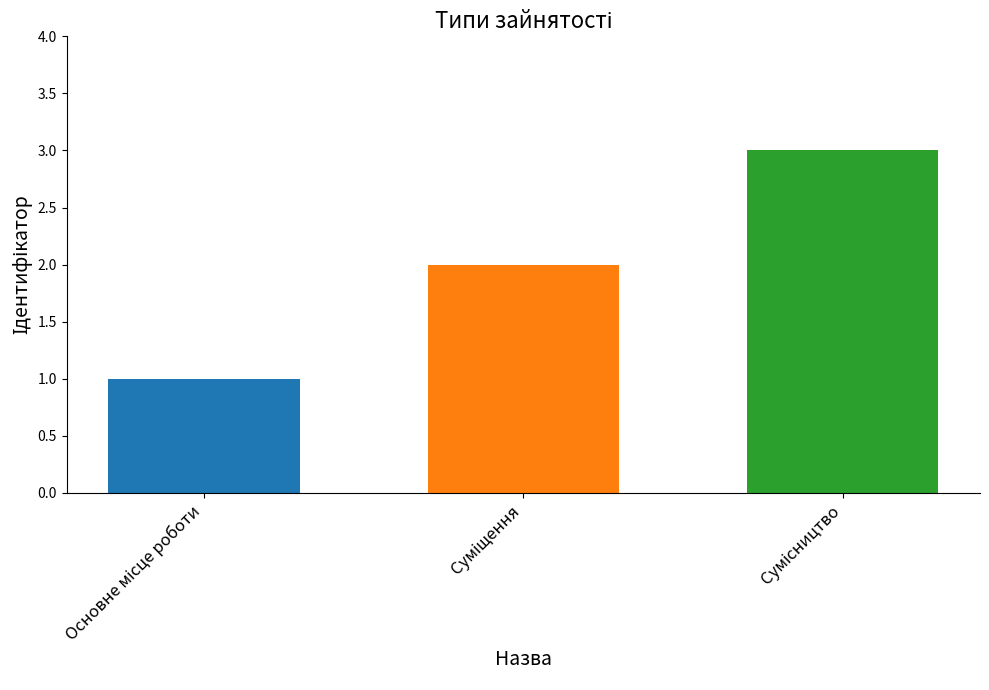

What is the maximum value shown in the chart?

3